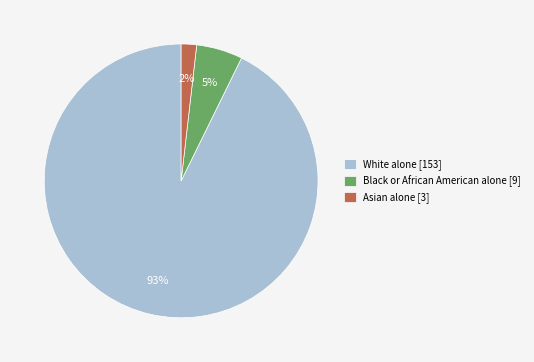

True or false: White alone [153] accounts for 86% of the total.

False